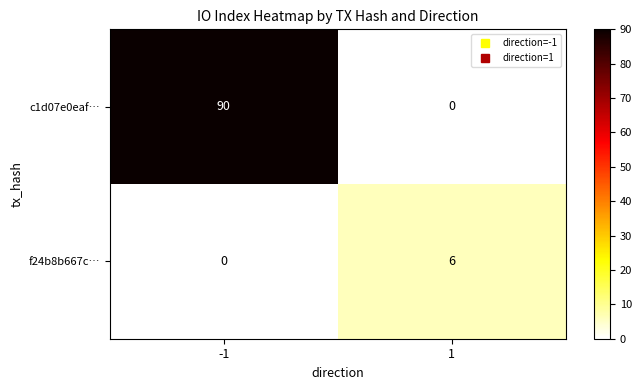

What is the approximate value of c1d07e0eaf… at -1?

90